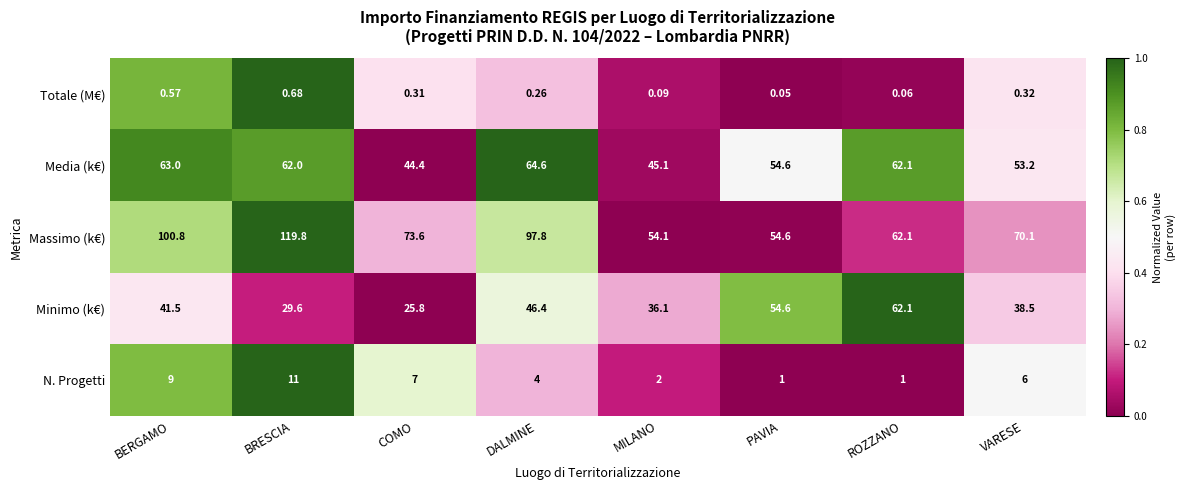

At which category does the chart reach its peak across all series?

BRESCIA